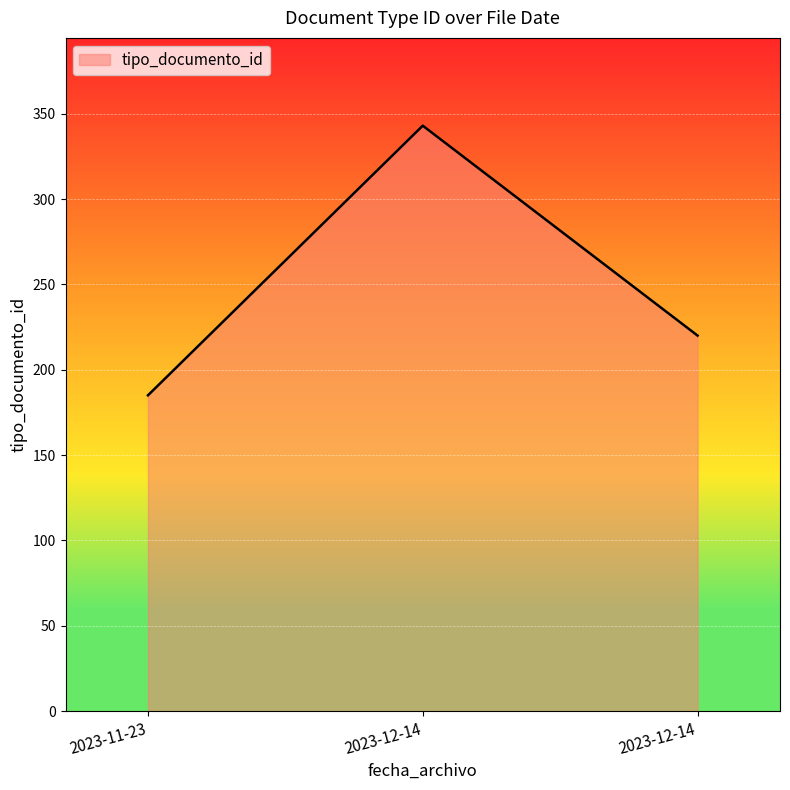

What is the average value?

249